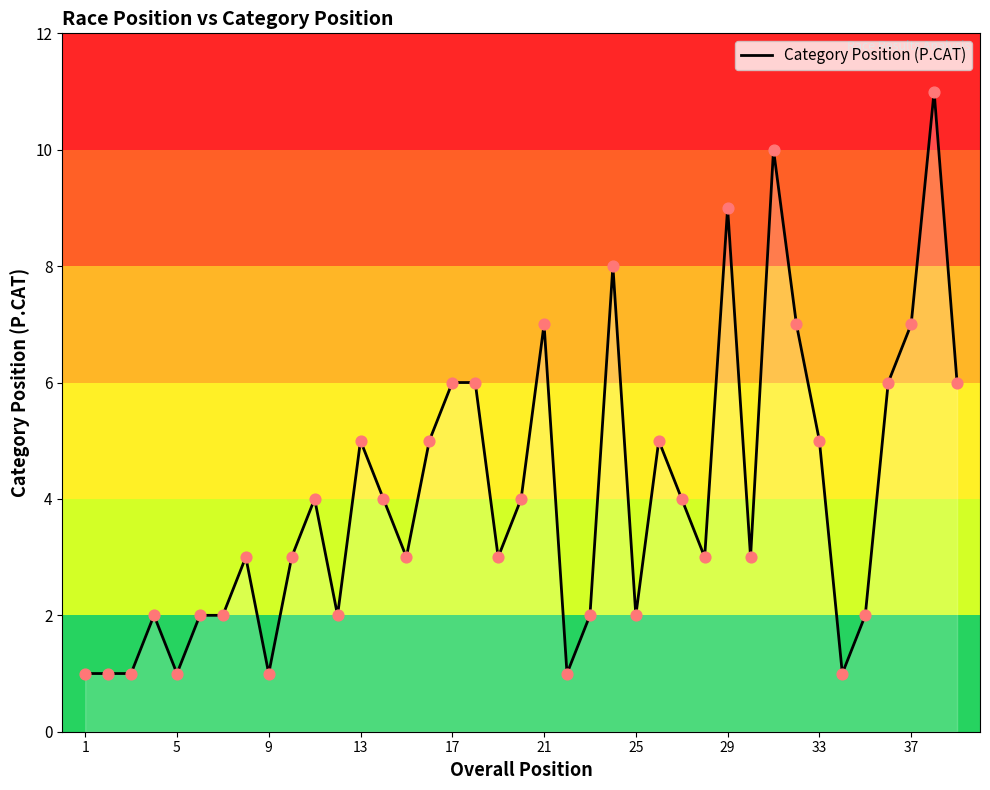

What is the maximum value shown in the chart?

11